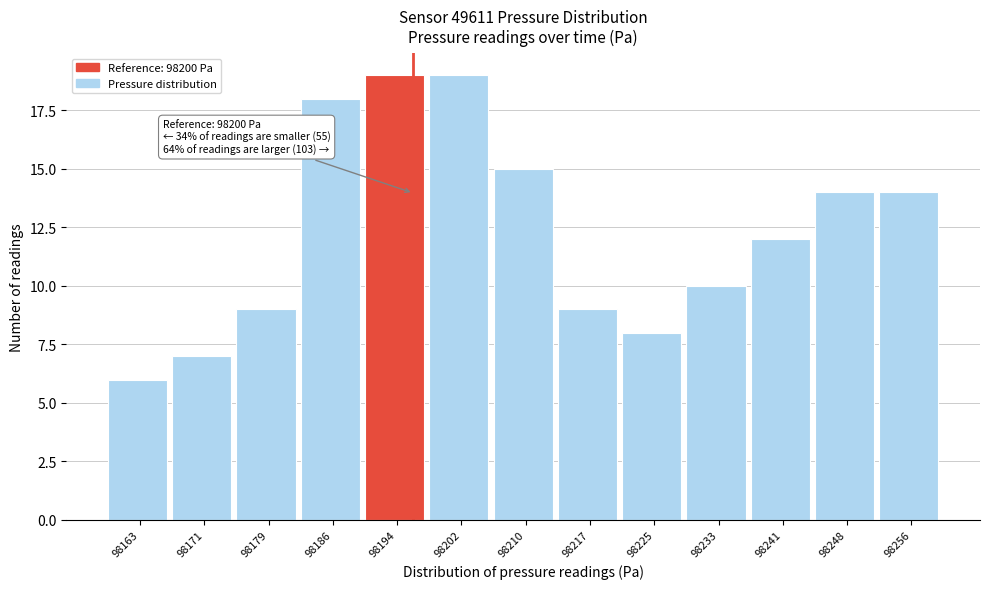

Reading left to right, extract all data points from this chart.

6	7	9	18	19	19	15	9	8	10	12	14	14